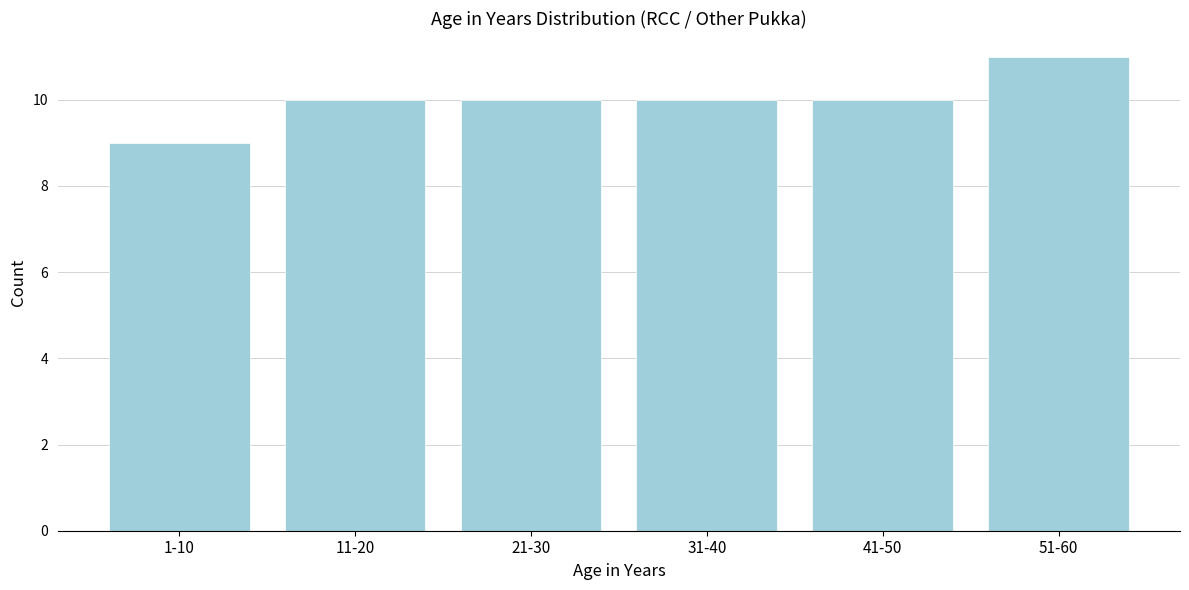

Reading right to left, what are all the values shown in this chart?

11	10	10	10	10	9